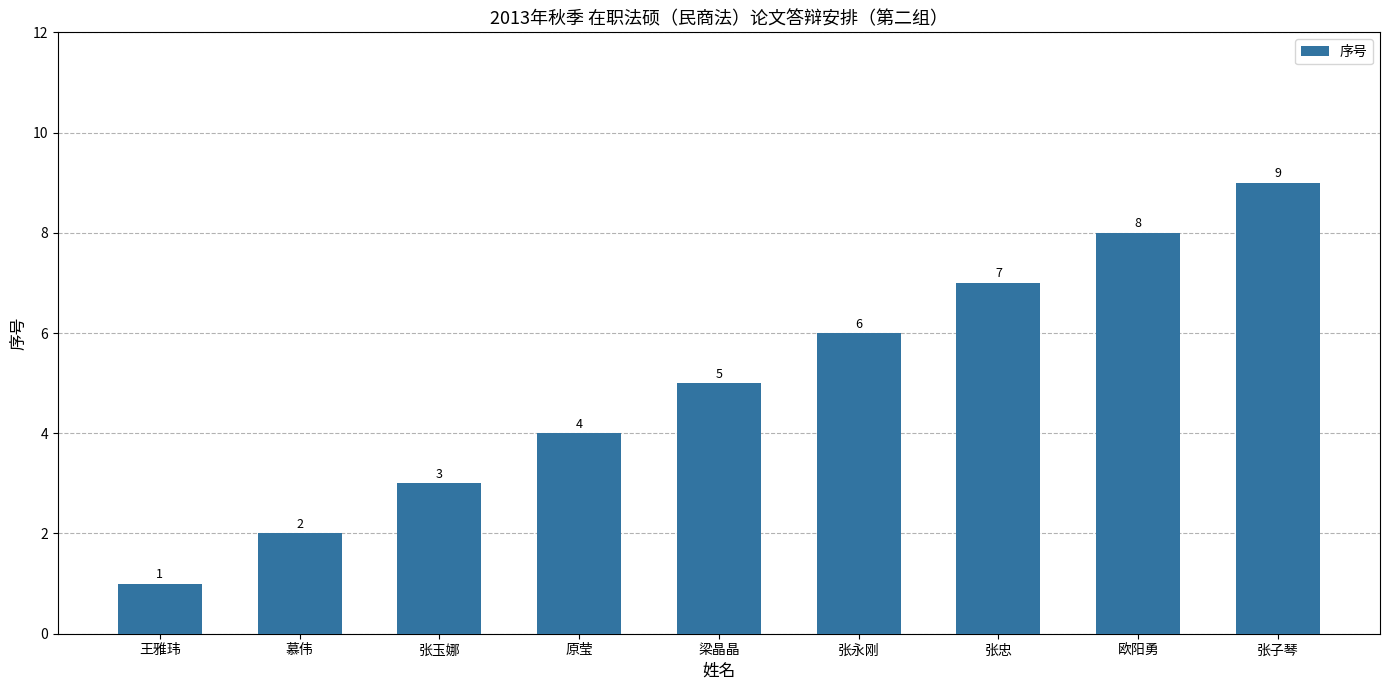

Does the chart contain stacked bars?

No